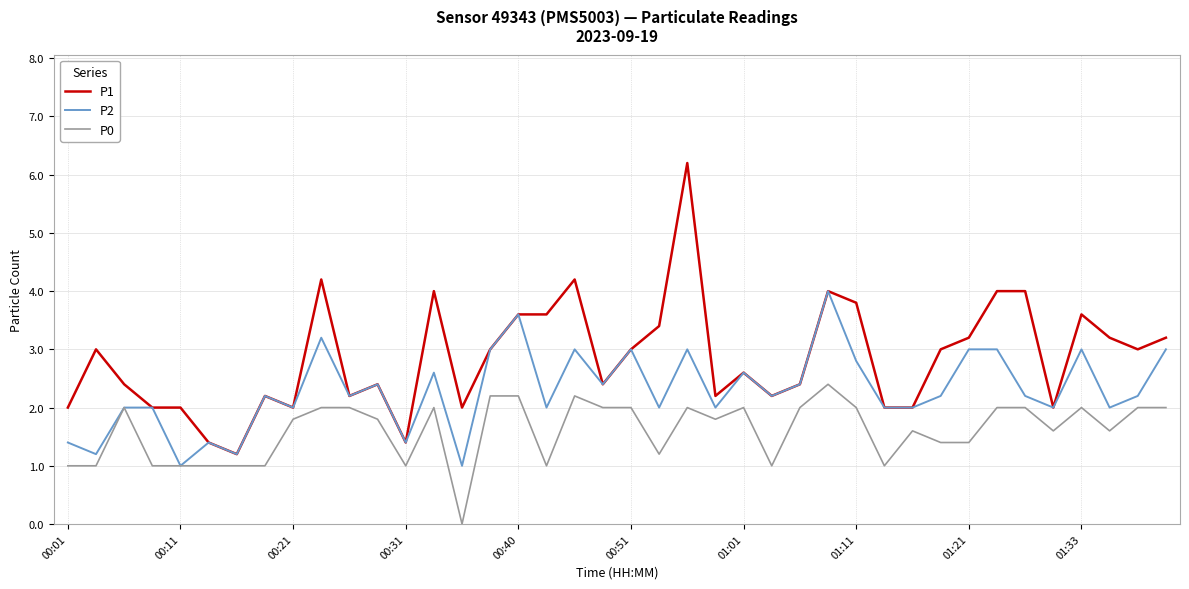

Which series has the widest spread of values?

P1